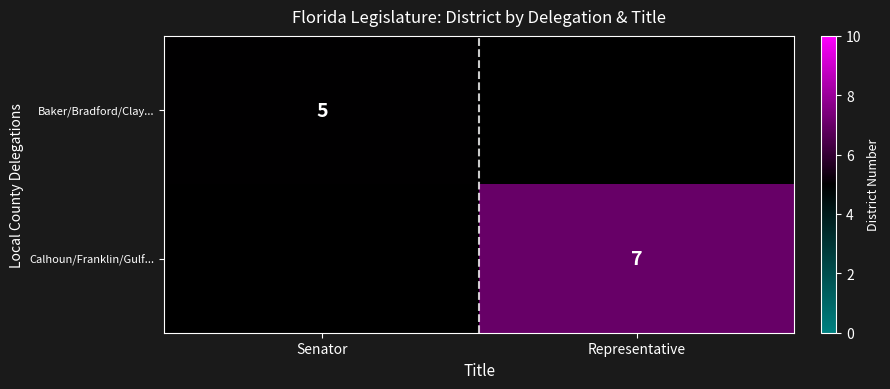

True or false: Baker/Bradford/Clay... has a value of 5 at Senator.

True